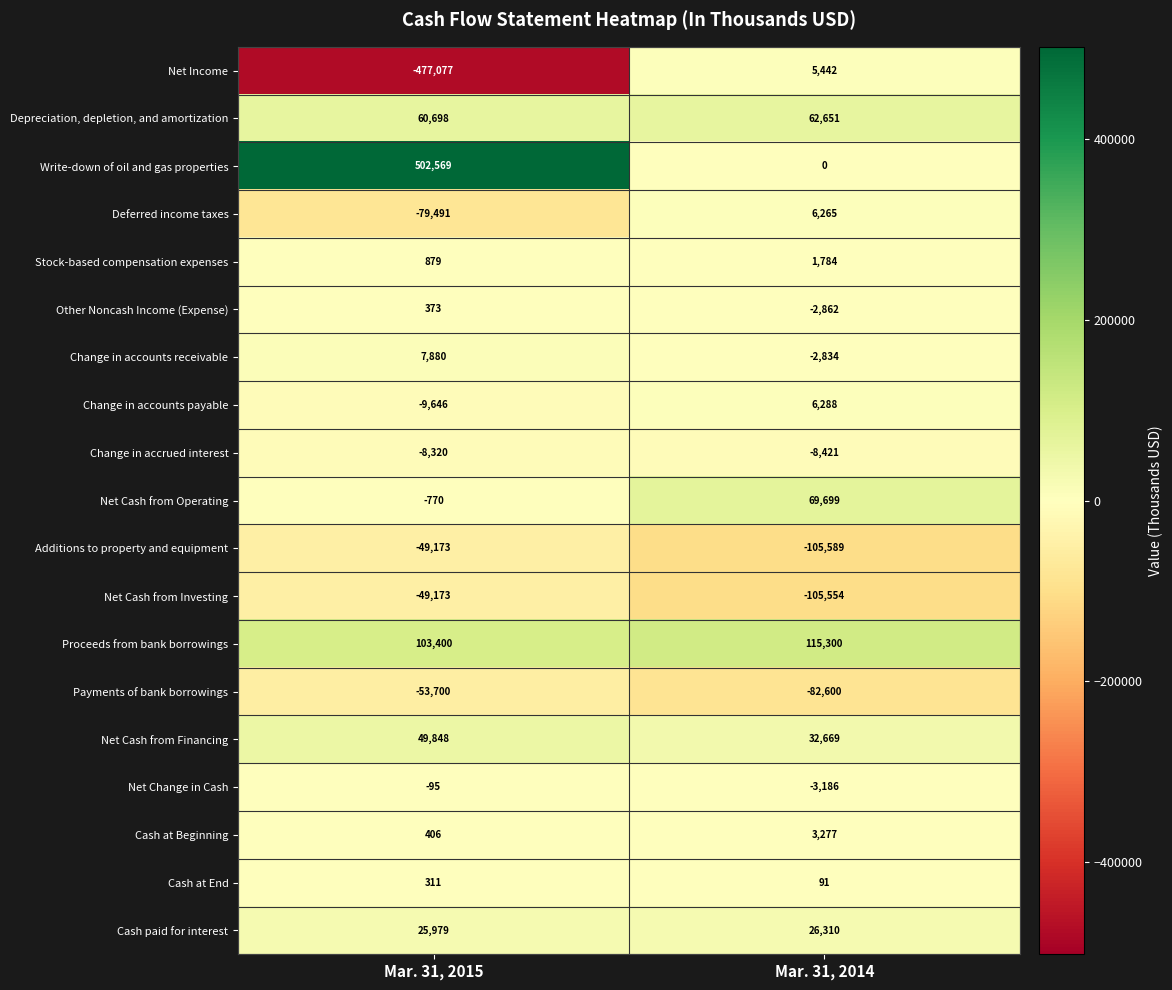

Which series has the largest total across all categories?

Write-down of oil and gas properties